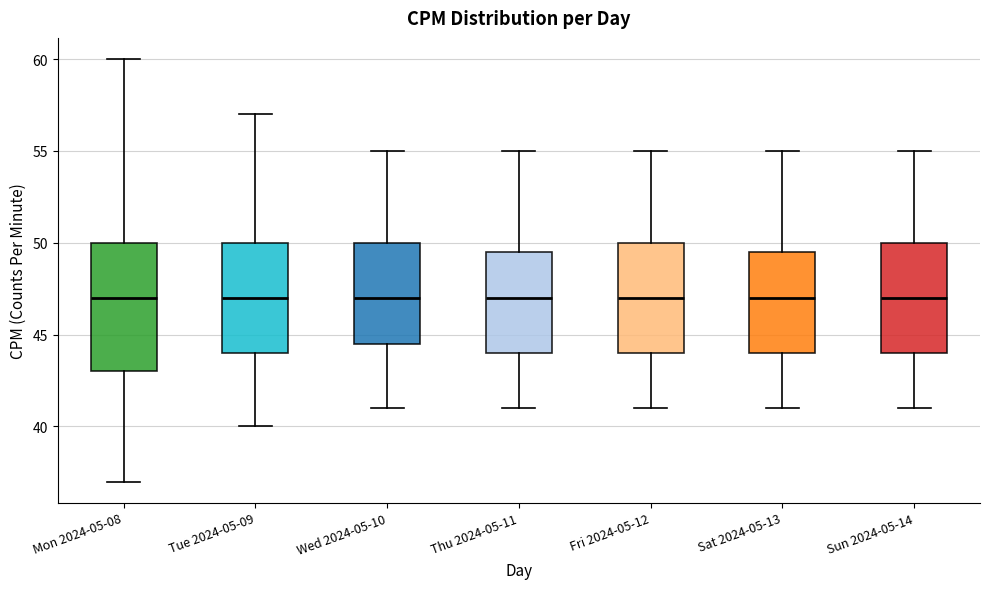

Reading left to right, read every box against the y-axis: the position of its median line, the range the box covers, and the ends of its whiskers. The values are not printed on the chart, so give them approximately, as read against the axis.

Mon 2024-05-08: median 47.0, box 43.0 to 50.0, whiskers 37.0 to 60.0
Tue 2024-05-09: median 47.0, box 44.0 to 50.0, whiskers 40.0 to 57.0
Wed 2024-05-10: median 47.0, box 44.5 to 50.0, whiskers 41.0 to 55.0
Thu 2024-05-11: median 47.0, box 44.0 to 49.5, whiskers 41.0 to 55.0
Fri 2024-05-12: median 47.0, box 44.0 to 50.0, whiskers 41.0 to 55.0
Sat 2024-05-13: median 47.0, box 44.0 to 49.5, whiskers 41.0 to 55.0
Sun 2024-05-14: median 47.0, box 44.0 to 50.0, whiskers 41.0 to 55.0